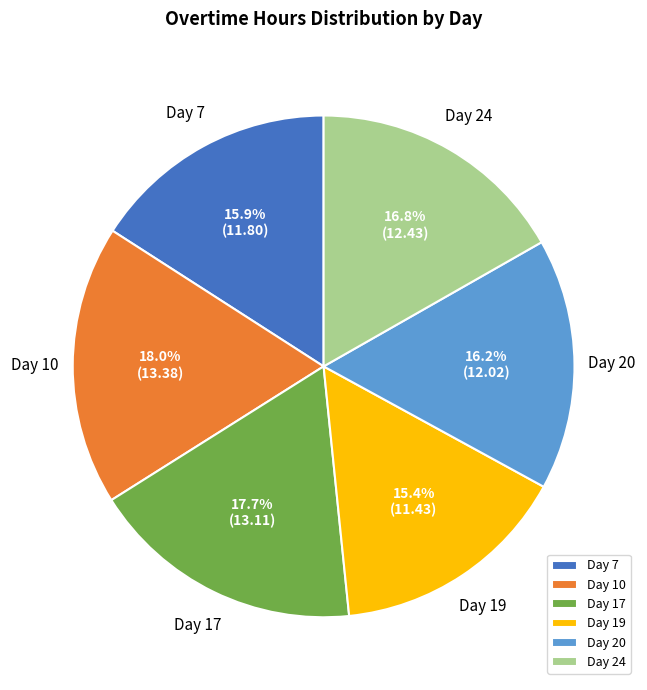

Between Day 20 and Day 10, which is larger?

Day 10